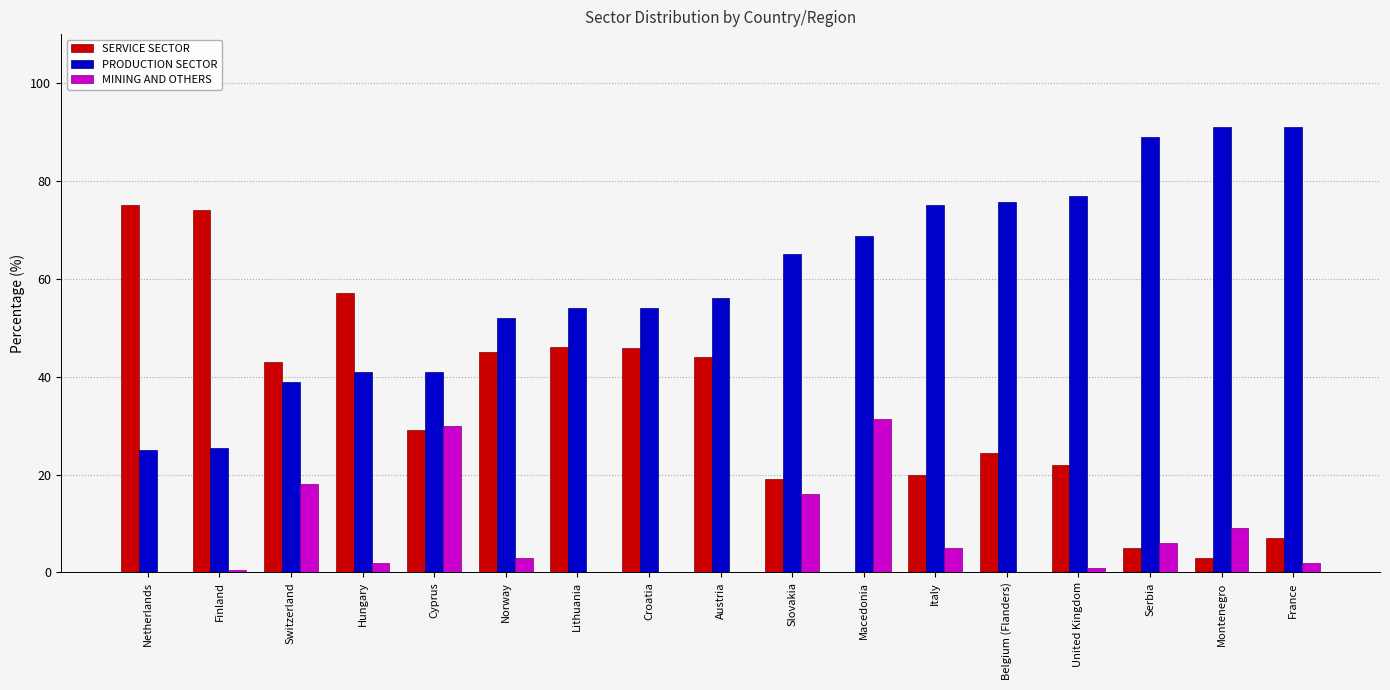

Between Cyprus and Austria, which series saw the biggest shift?

MINING AND OTHERS